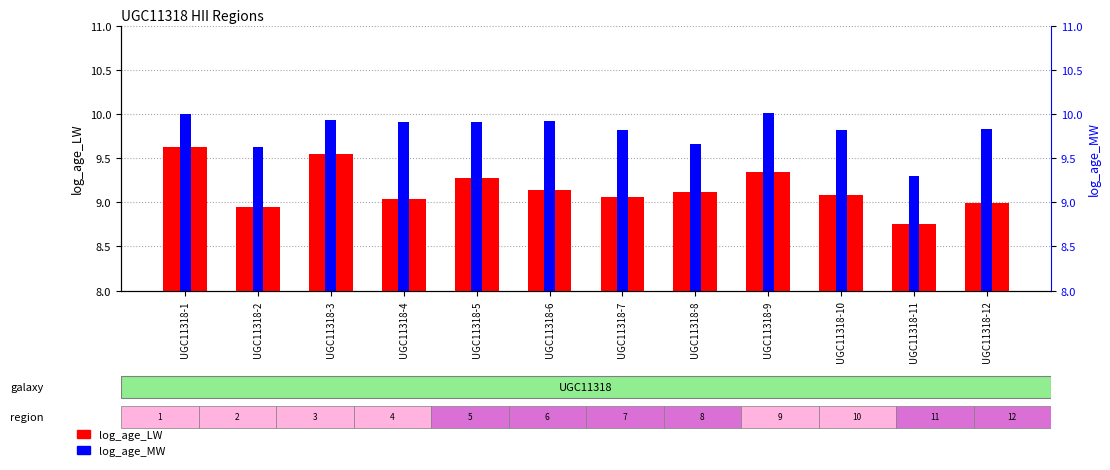

Where is log_age_LW nearest to the value 9?

UGC11318-12